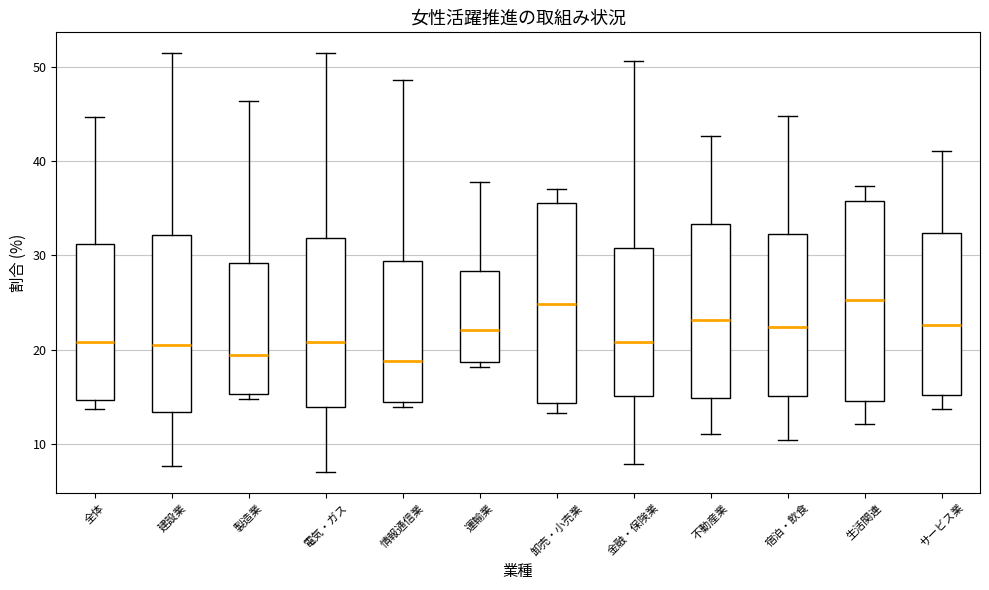

Reading left to right, transcribe this box plot: for each box, give where its median line is, the range the box spans, and where its two whiskers end, as read against the y-axis. The values are not printed on the chart, so give them approximately, as read against the axis.

全体: median 21, box 15 to 31, whiskers 14 to 45
建設業: median 20, box 13 to 32, whiskers 8 to 51
製造業: median 19, box 15 to 29, whiskers 15 (just below the box's lower edge) to 46
電気・ガス: median 21, box 14 to 32, whiskers 7 to 51
情報通信業: median 19, box 14 to 29, whiskers 14 (just below the box's lower edge) to 49
運輸業: median 22, box 19 to 28, whiskers 18 to 38
卸売・小売業: median 25, box 14 to 35, whiskers 13 to 37
金融・保険業: median 21, box 15 to 31, whiskers 8 to 51
不動産業: median 23, box 15 to 33, whiskers 11 to 43
宿泊・飲食: median 22, box 15 to 32, whiskers 10 to 45
生活関連: median 25, box 15 to 36, whiskers 12 to 37
サービス業: median 23, box 15 to 32, whiskers 14 to 41